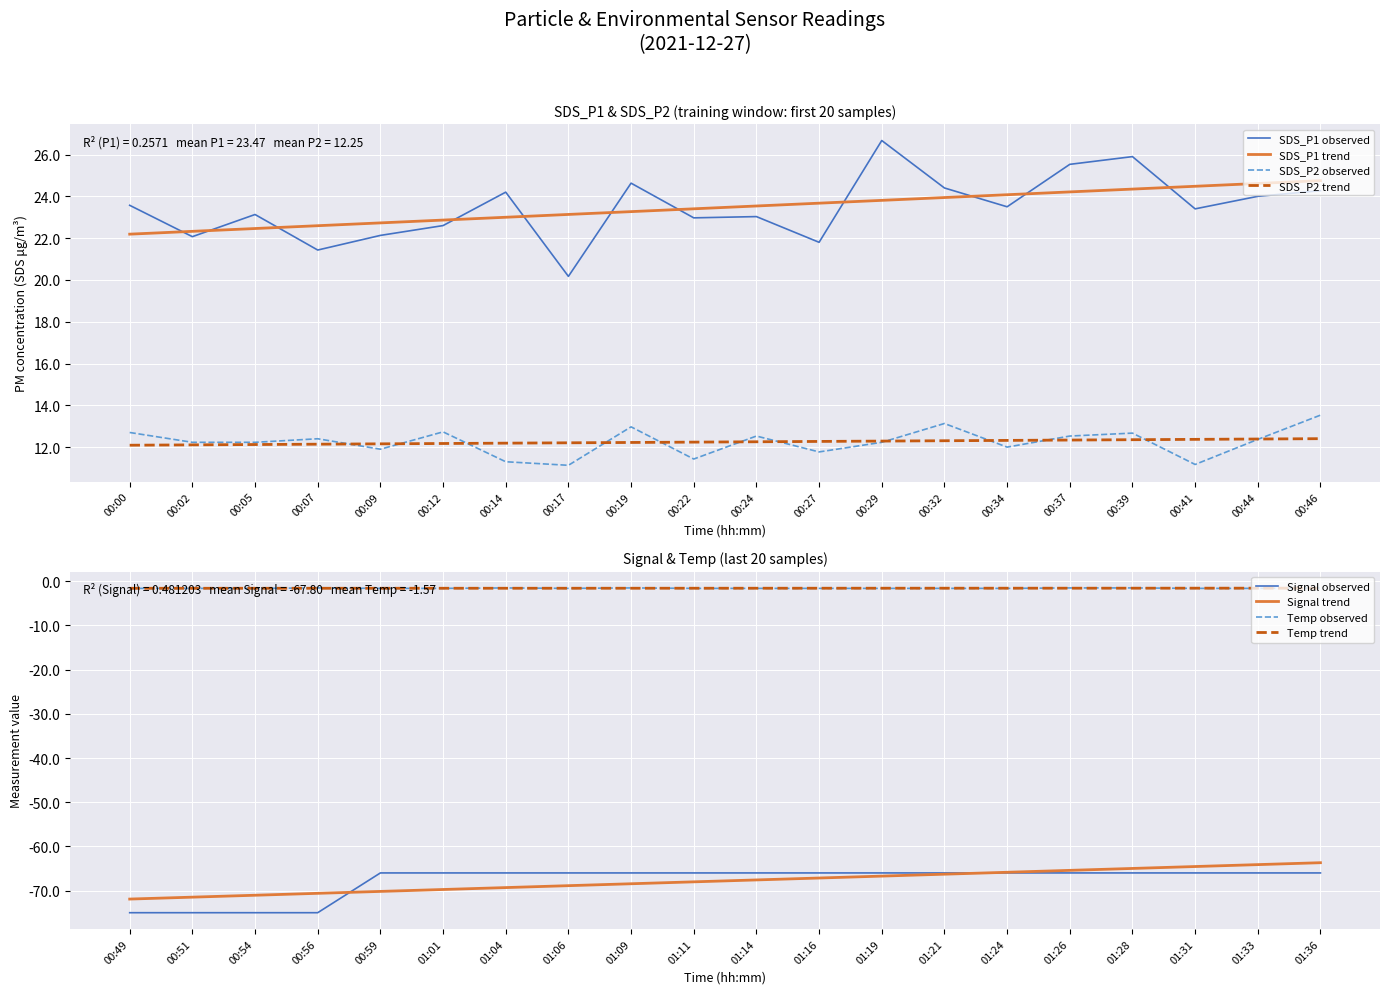

True or false: SDS_P2 observed and SDS_P1 trend cross at least once.

False